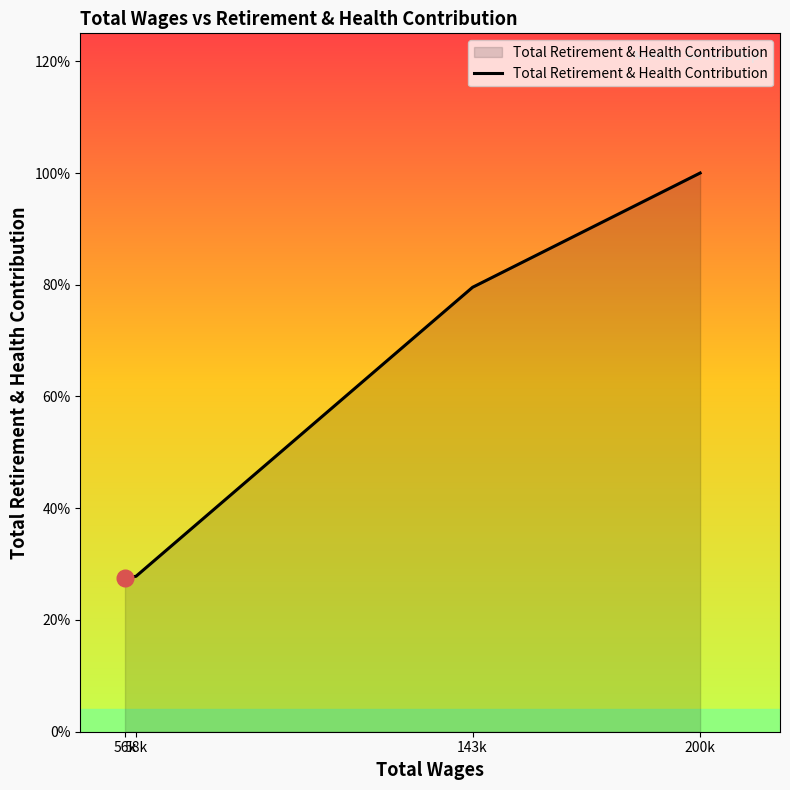

Which label corresponds to the largest value in the chart?

200k